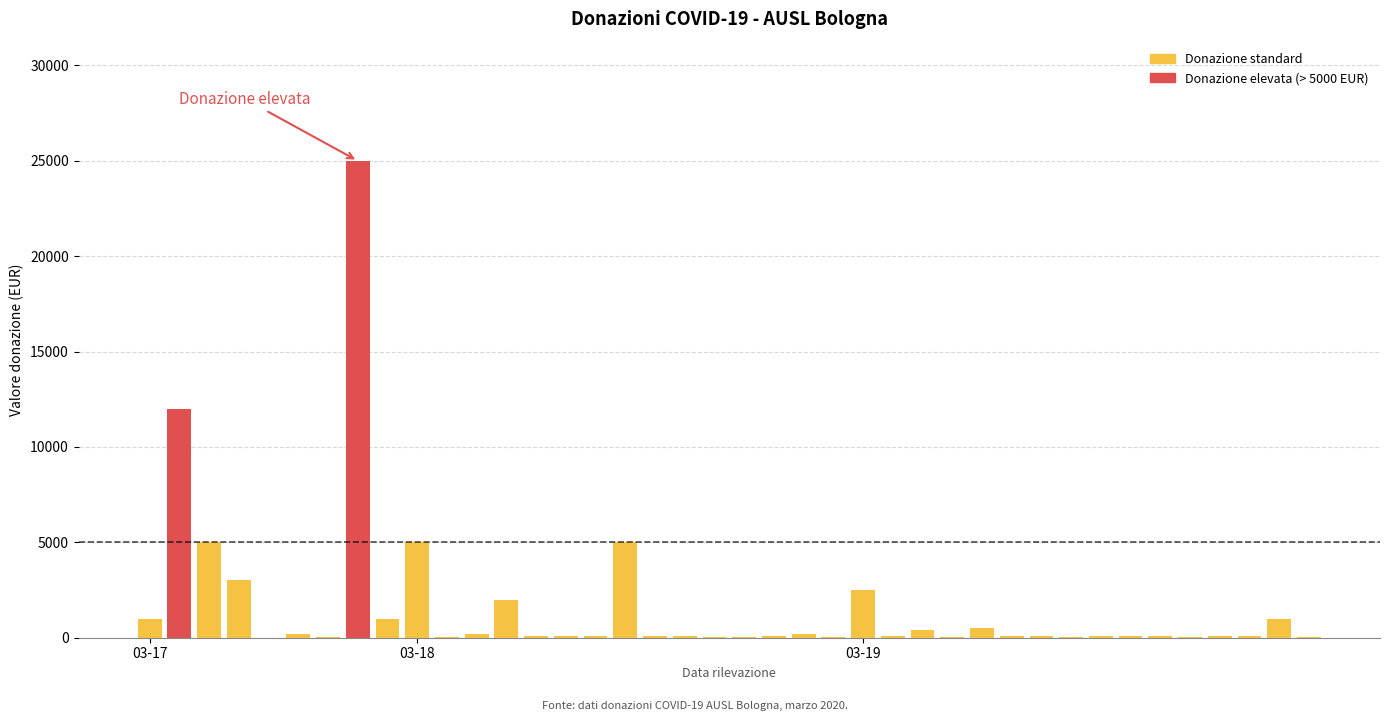

How many data points does each series have?

40